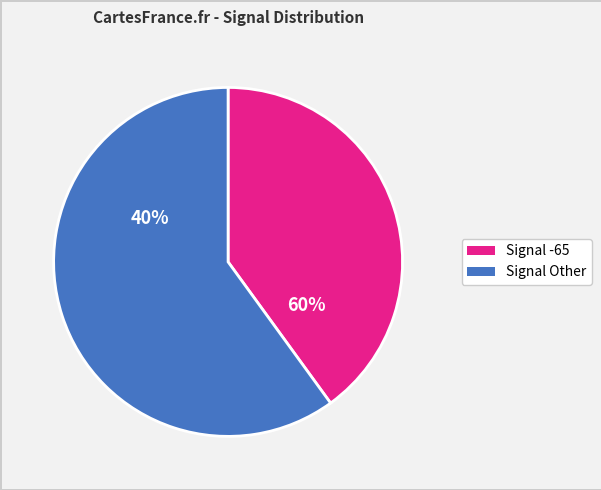

True or false: 10 accounts for 1% of the total.

False